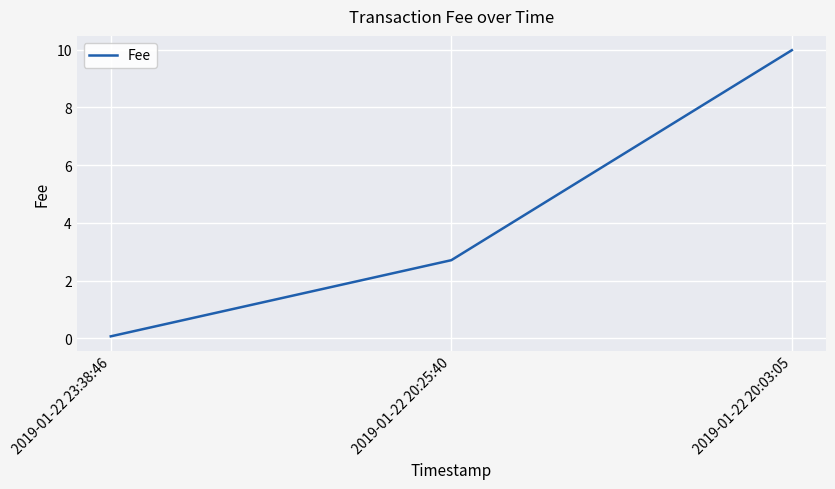

At which category does the chart reach its minimum across all series?

2019-01-22 23:38:46